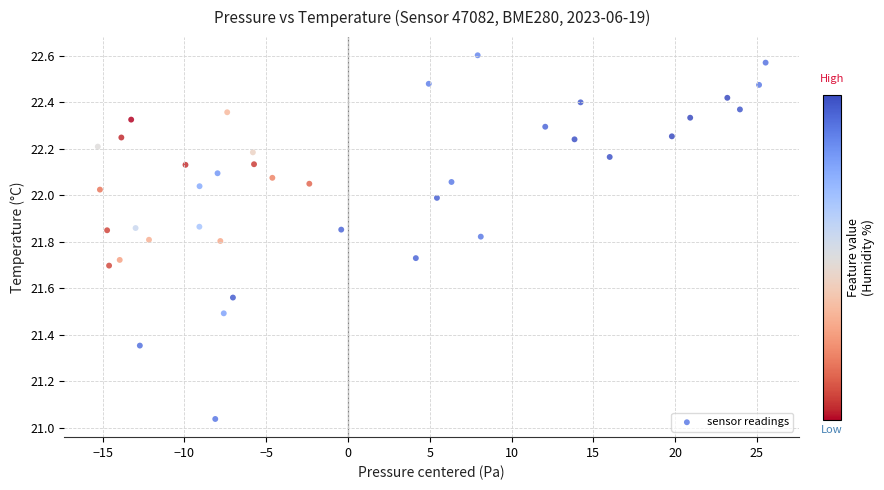

What is the range of Y values (max minus min)?

1.6